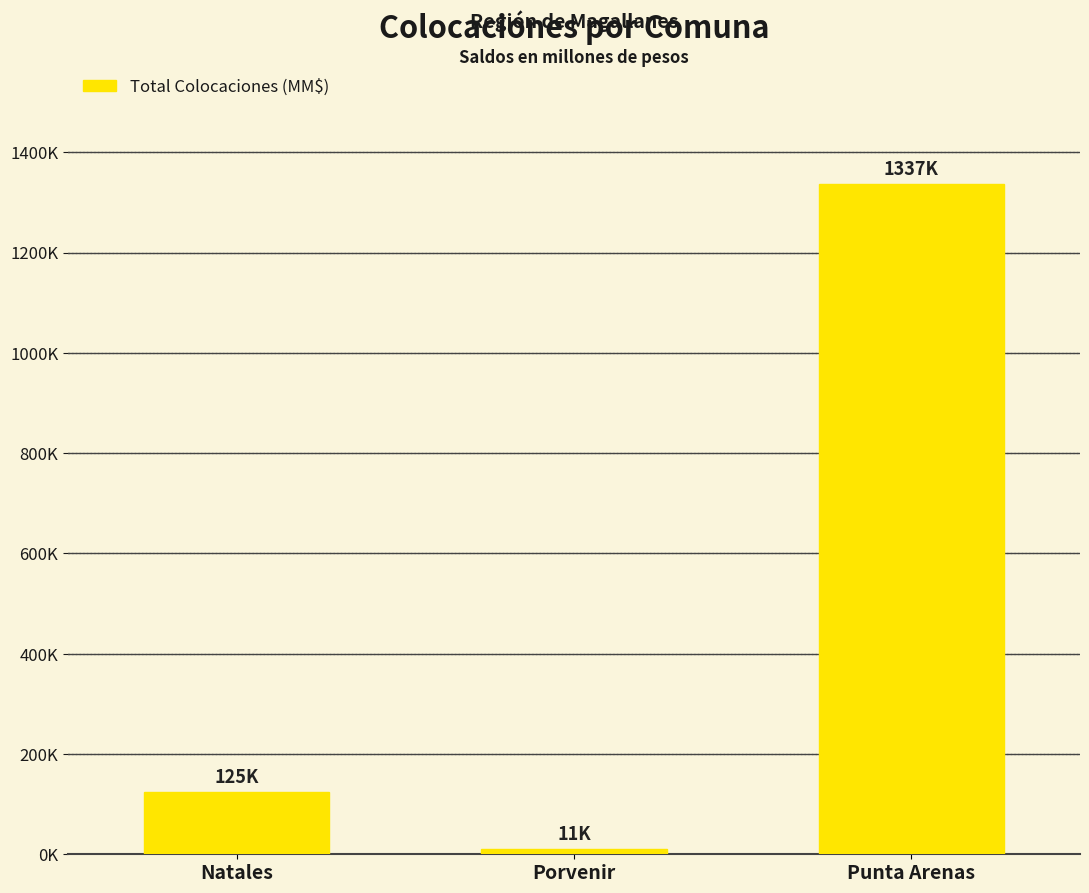

Are the bars grouped side by side (vs. stacked)?

No